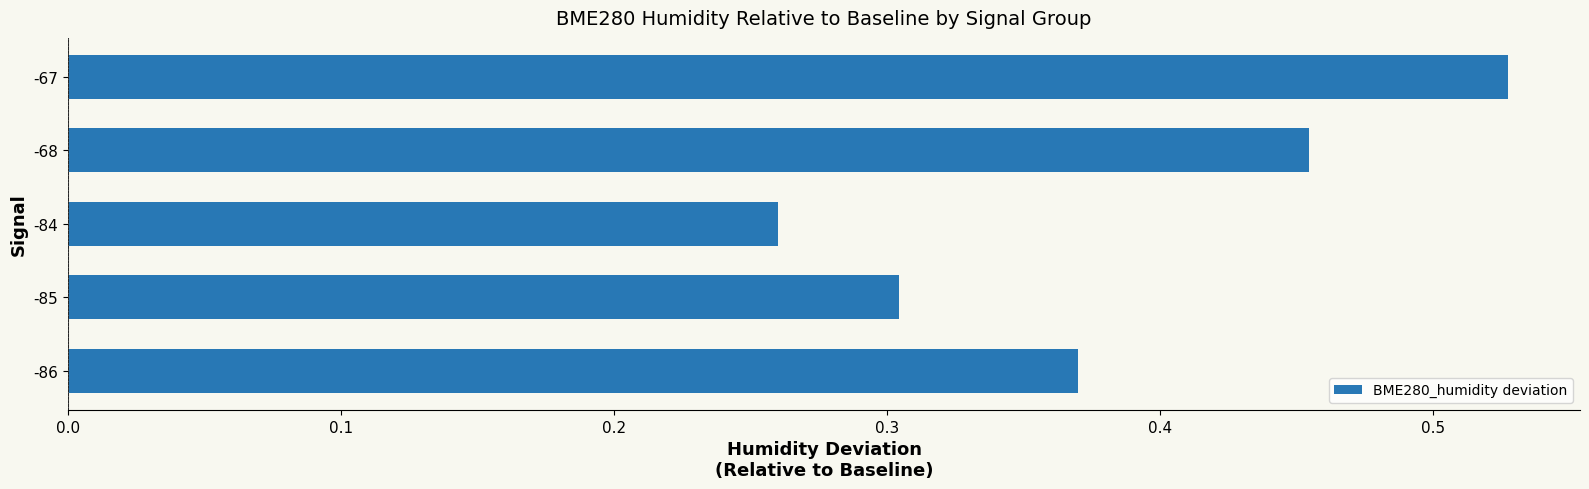

The chart shows a value of 0.3 at -84. True or false?

True